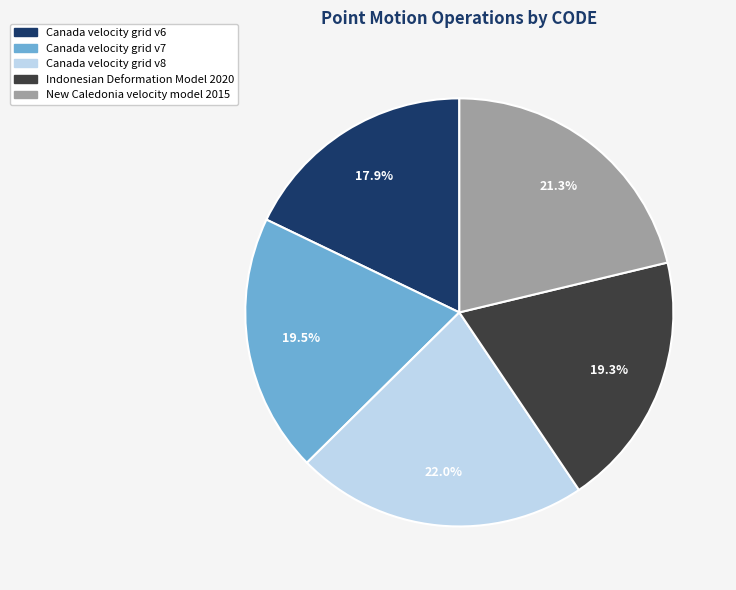

Which slice is the largest?

Canada velocity grid v8